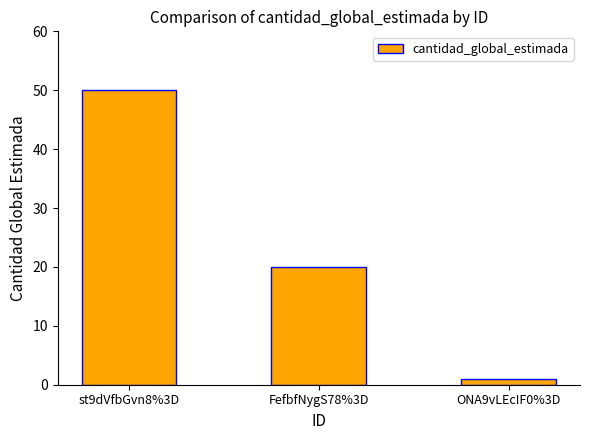

List the labels in order of value, smallest first.

ONA9vLEcIF0%3D, FefbfNygS78%3D, st9dVfbGvn8%3D